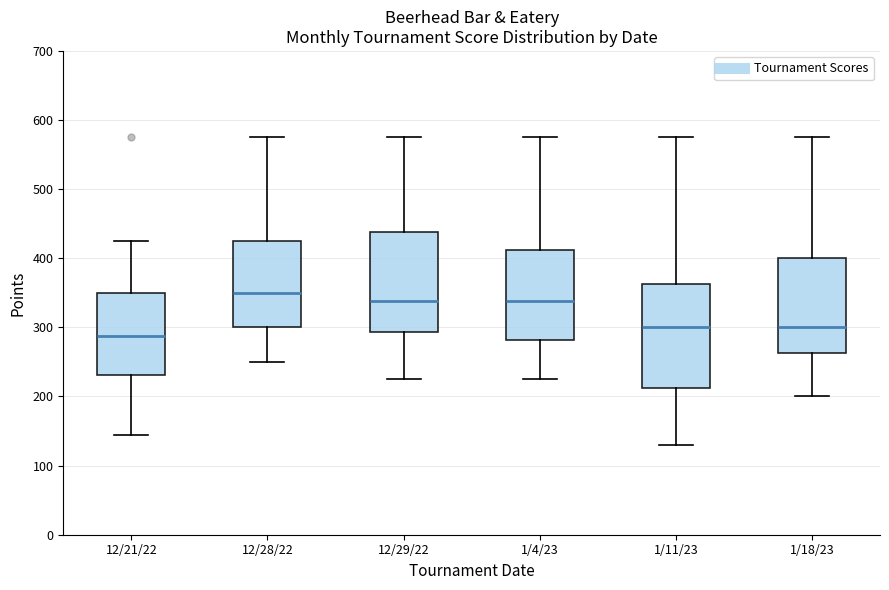

Where is the upper edge of the box for 1/18/23 on the y-axis? The values are not printed on the chart, so give them approximately, as read against the axis.

400